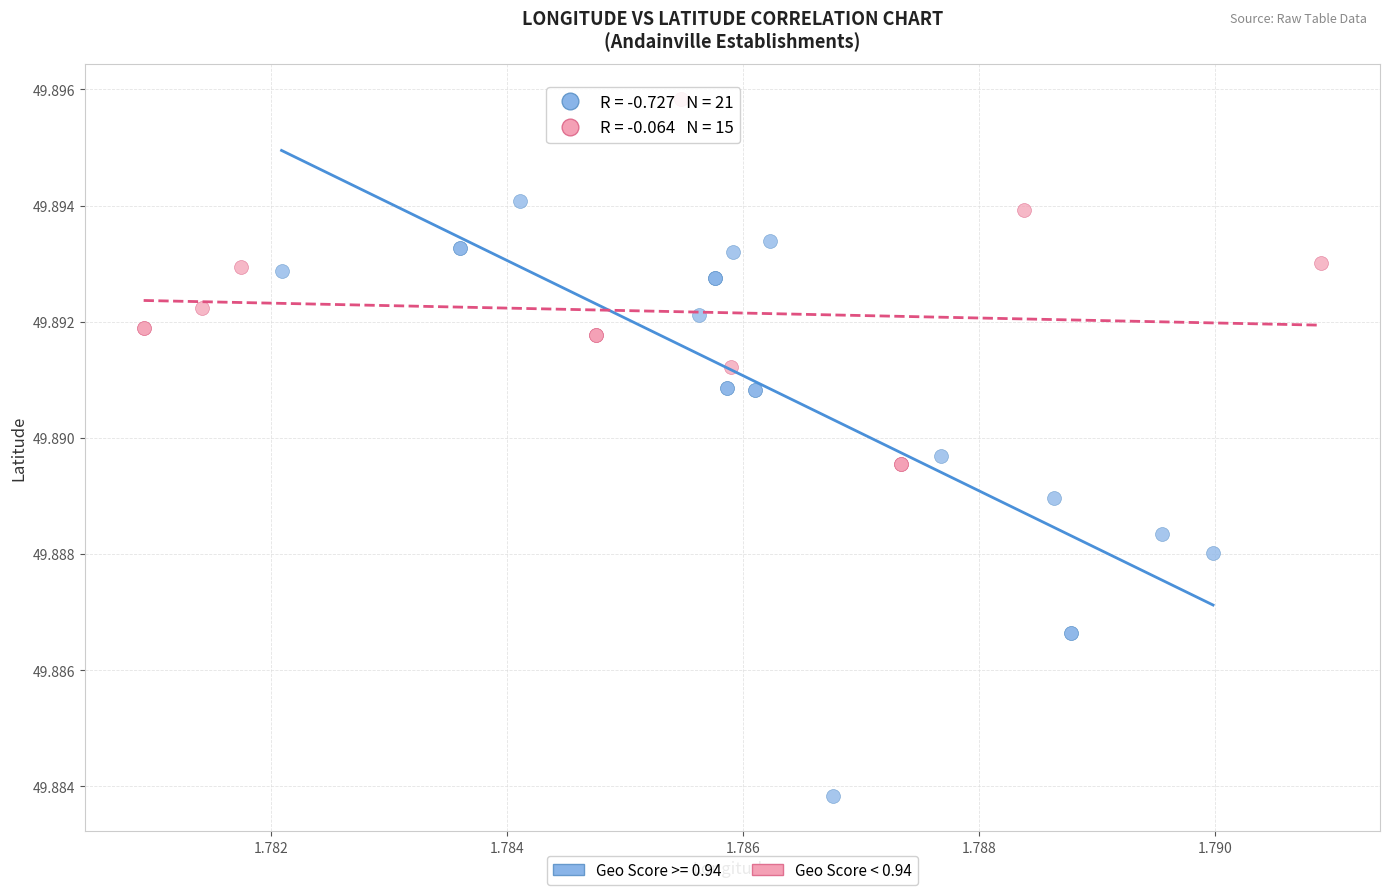

Which series has the largest Y range (max minus min)?

Geo Score >= 0.94